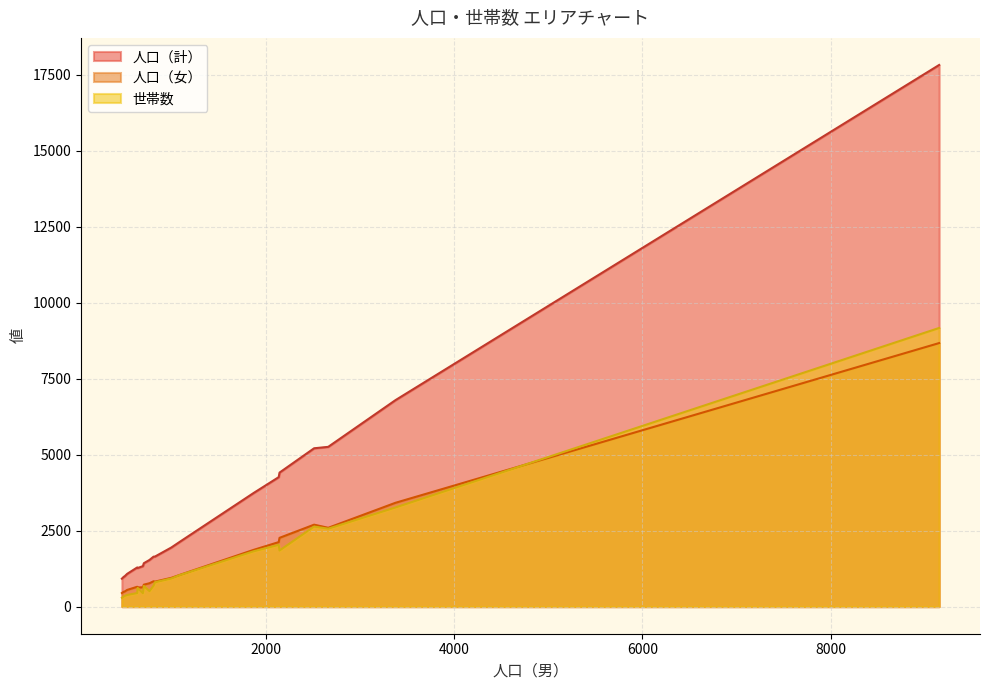

Which series has the largest range (max minus min)?

人口（計）